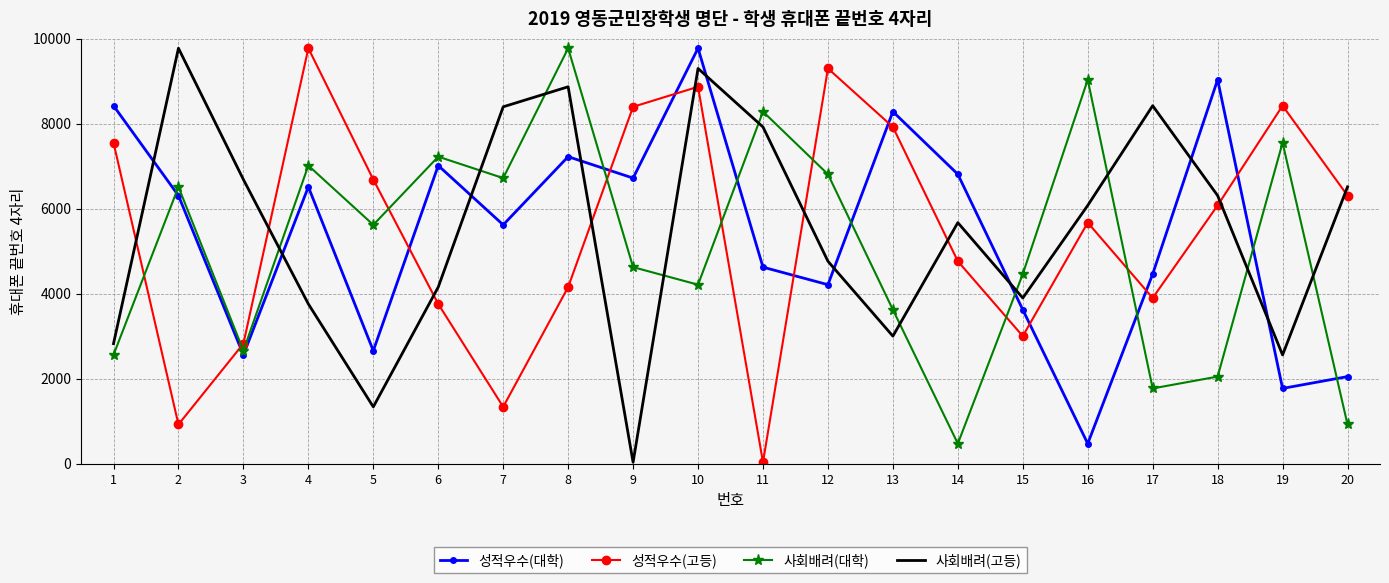

Rank the series at 7 from highest to lowest value.

사회배려(고등), 사회배려(대학), 성적우수(대학), 성적우수(고등)